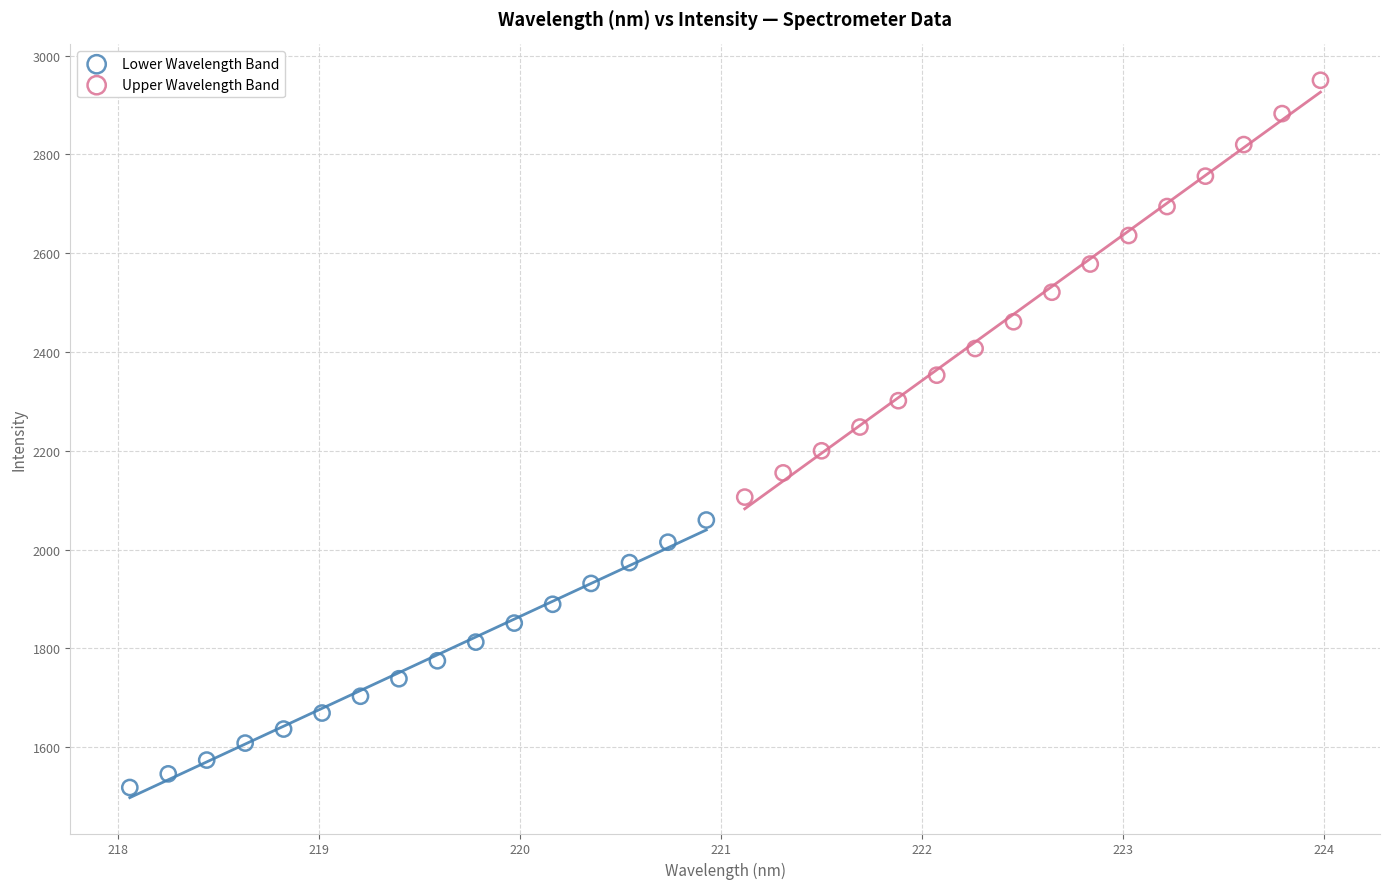

Which series contains the highest Y value?

Upper Wavelength Band